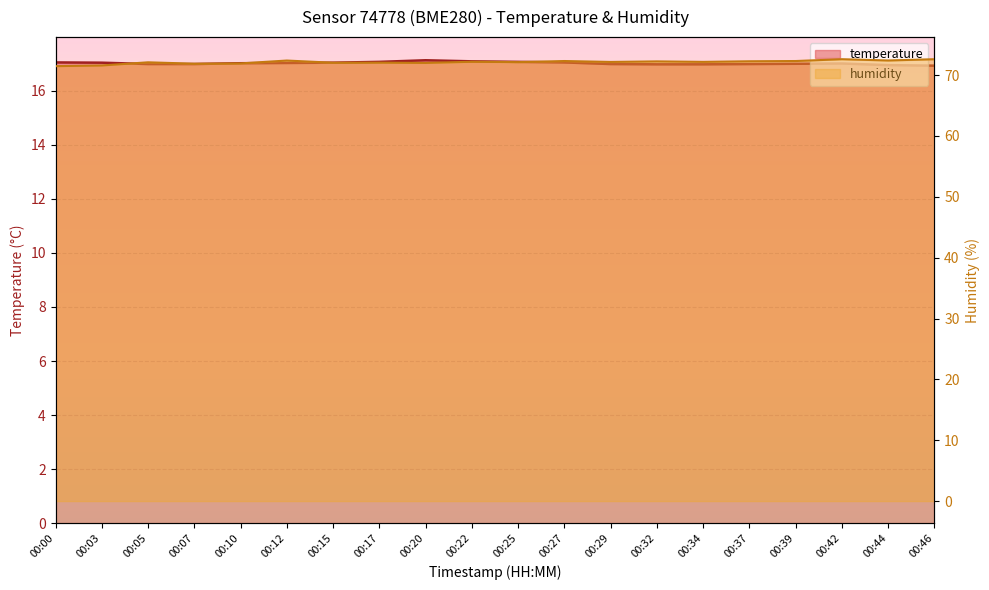

True or false: humidity and temperature intersect in this chart.

False